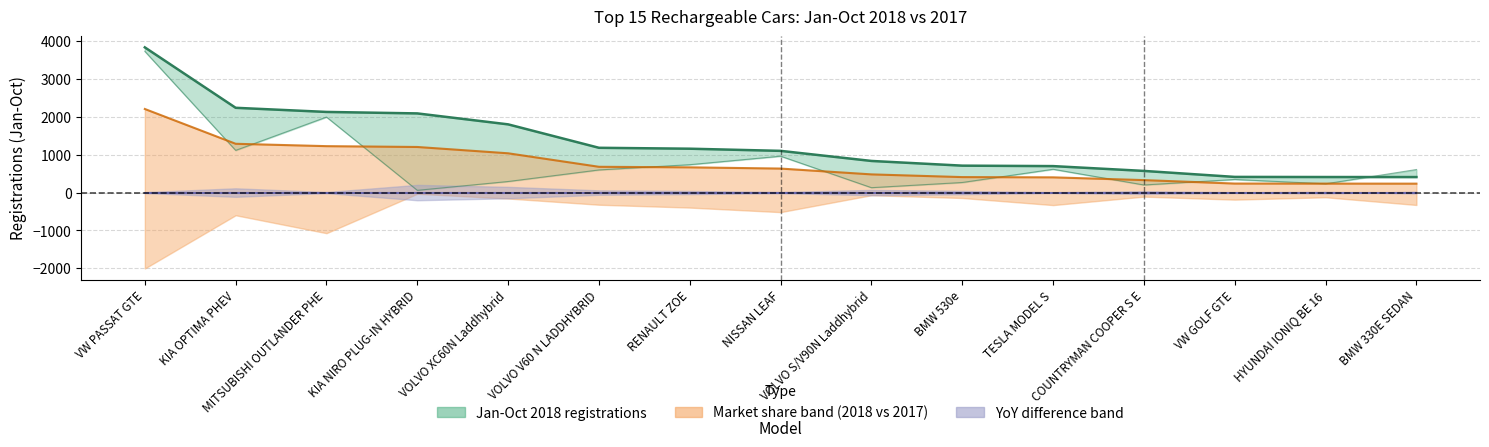

Is it true that the value at KIA NIRO PLUG-IN HYBRID is 2088?

True